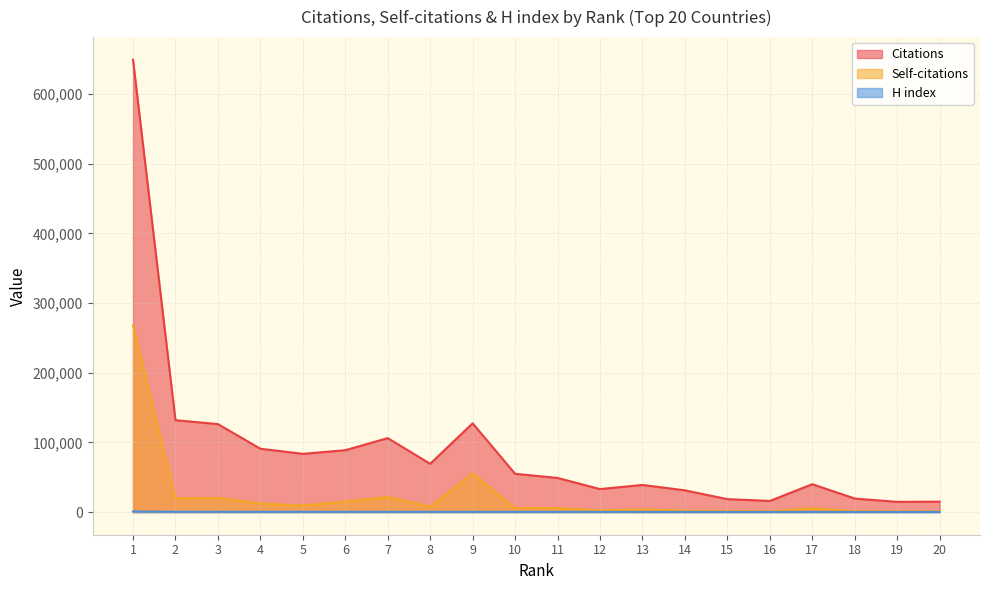

Which category has the lowest value across all series?

20